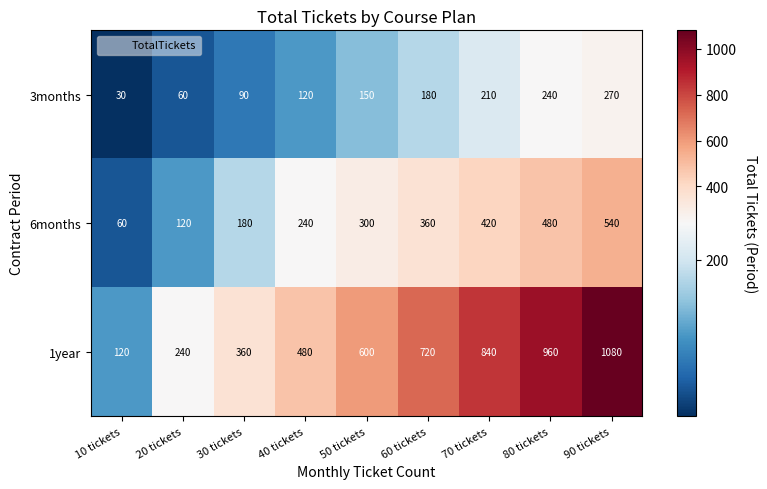

Read the 1year value at 20 tickets.

240